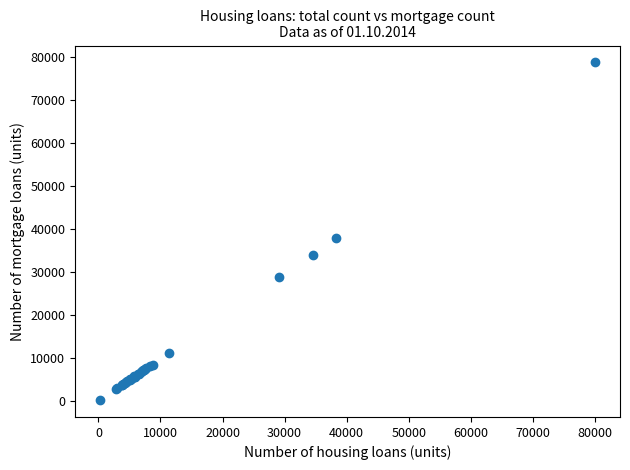

What Y value in the scatter plot is closest to 39499?

37875